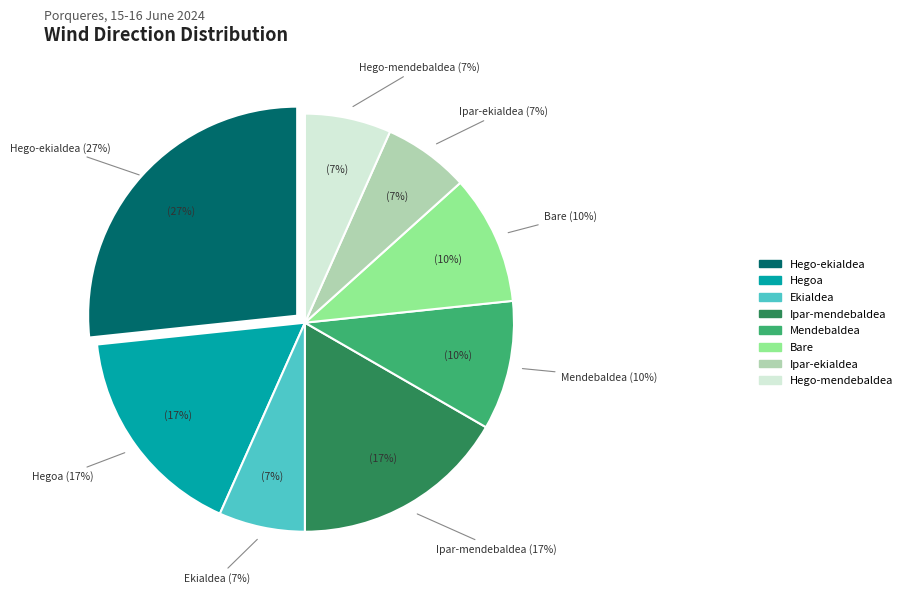

Count the number of slices in the pie.

8